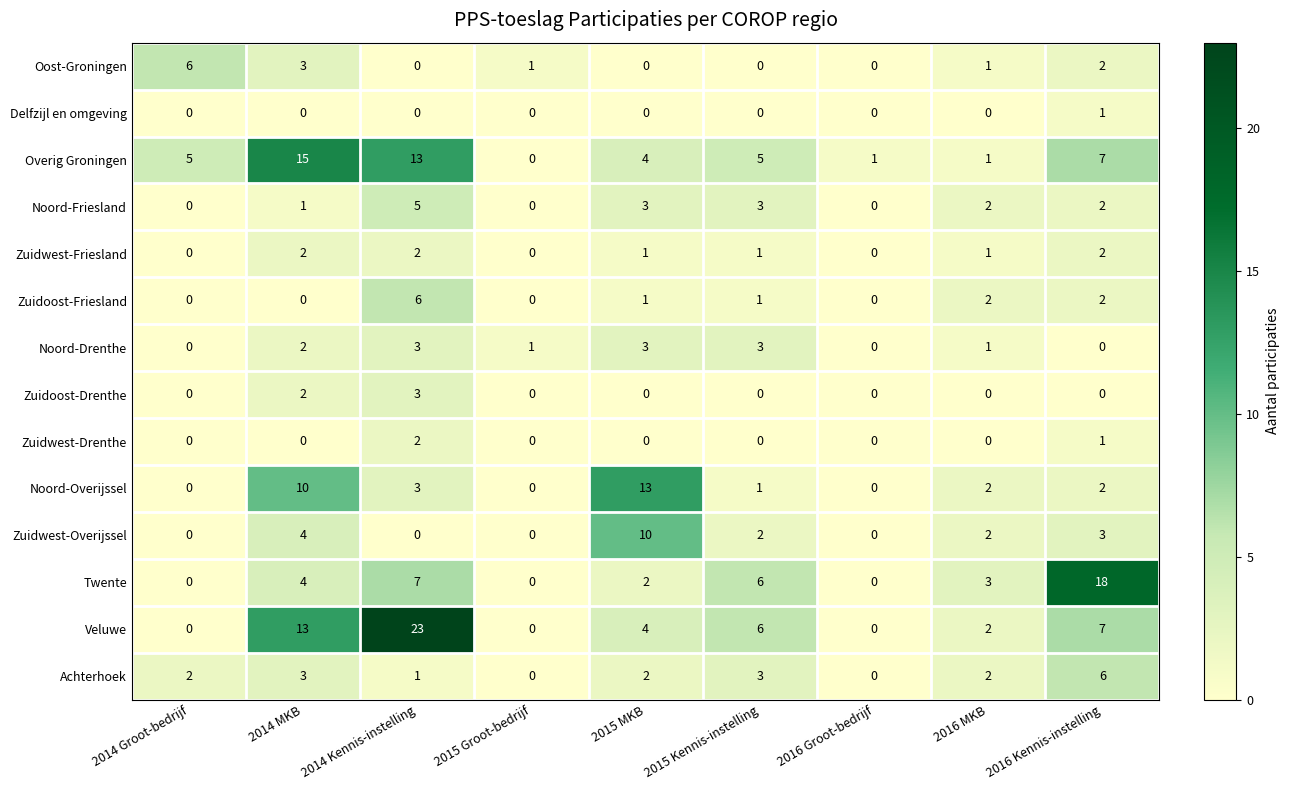

Which series has the widest spread of values?

Veluwe